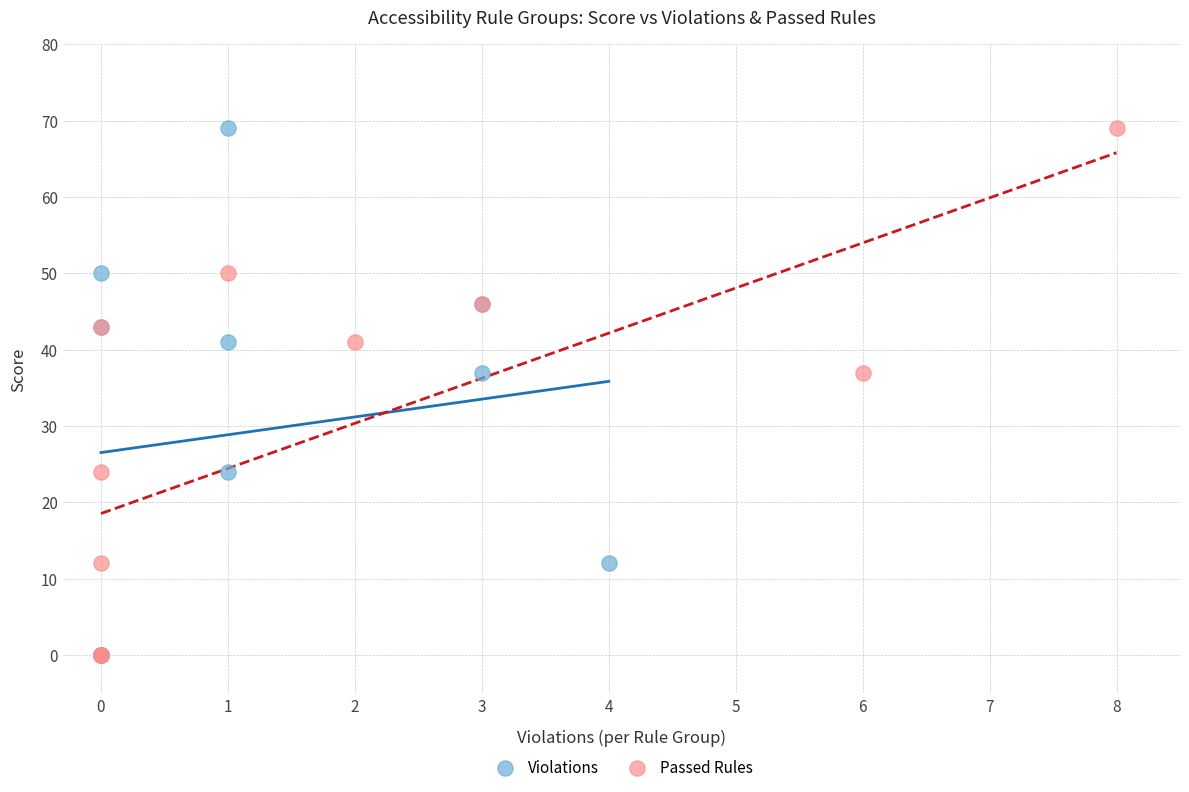

What are all the series names shown in the legend?

Violations, Passed Rules